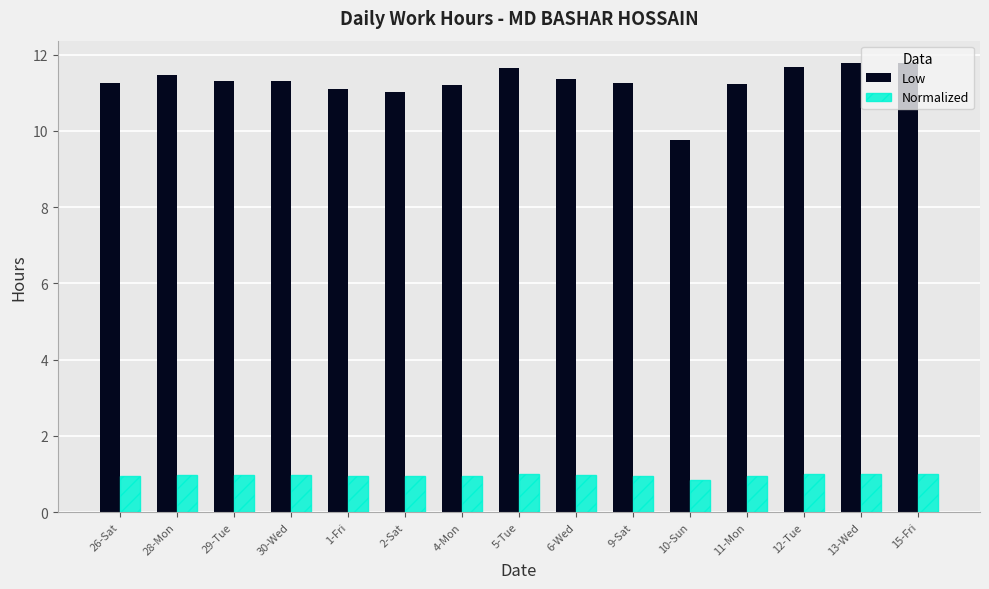

At how many categories does at least one series exceed 2?

15